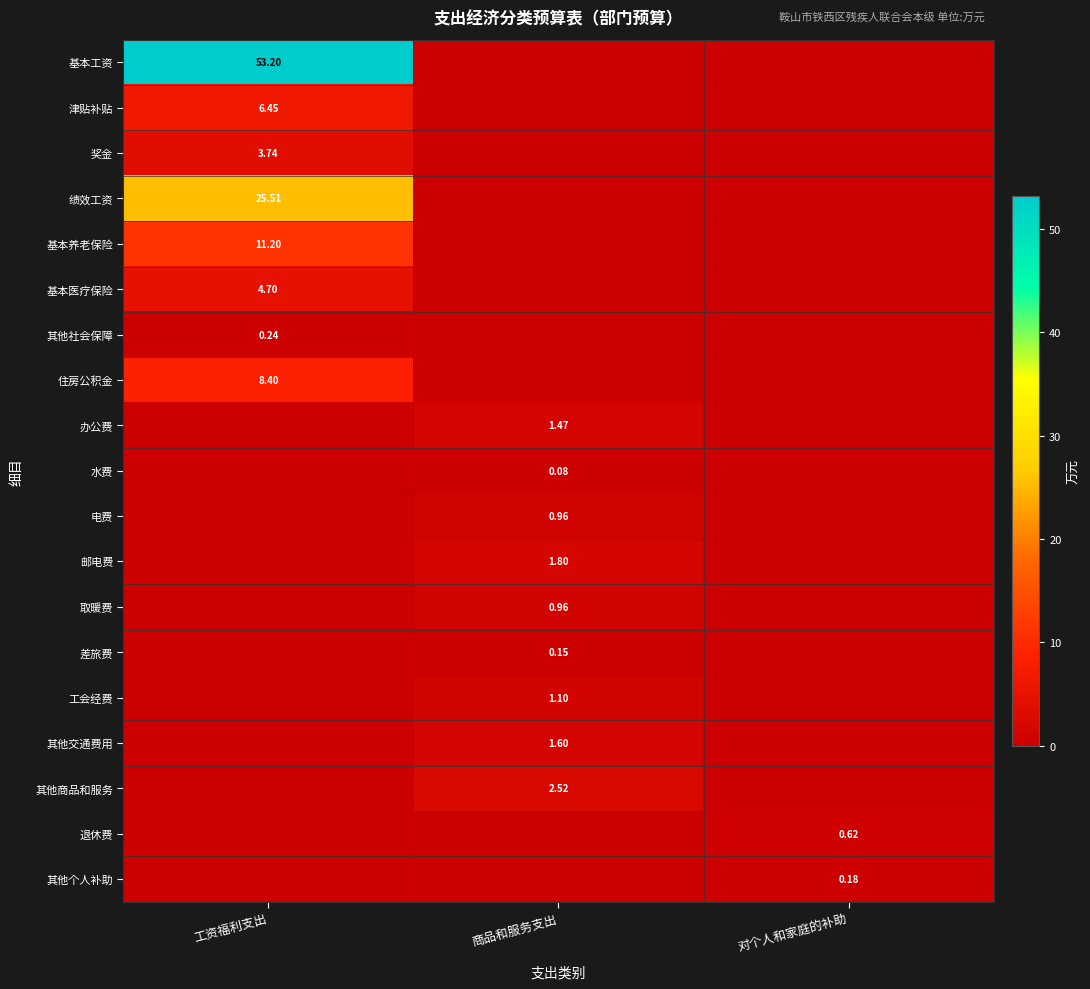

The 取暖费 series shows 0.0 at 工资福利支出. True or false?

True